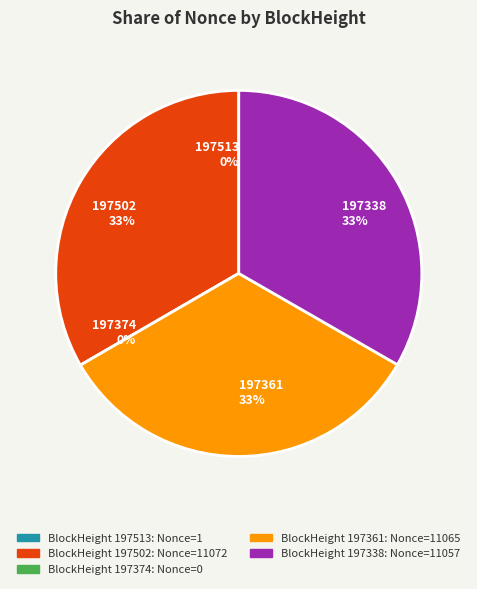

What is the change in value from 197502 to 197374?

-11072